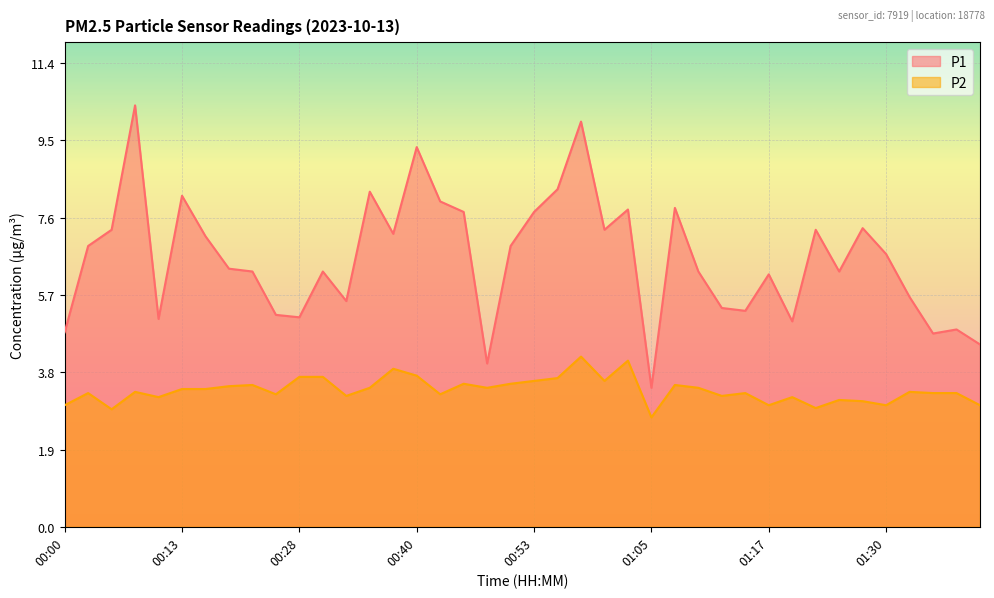

Which series changed the most between 00:00 and 01:02?

P1